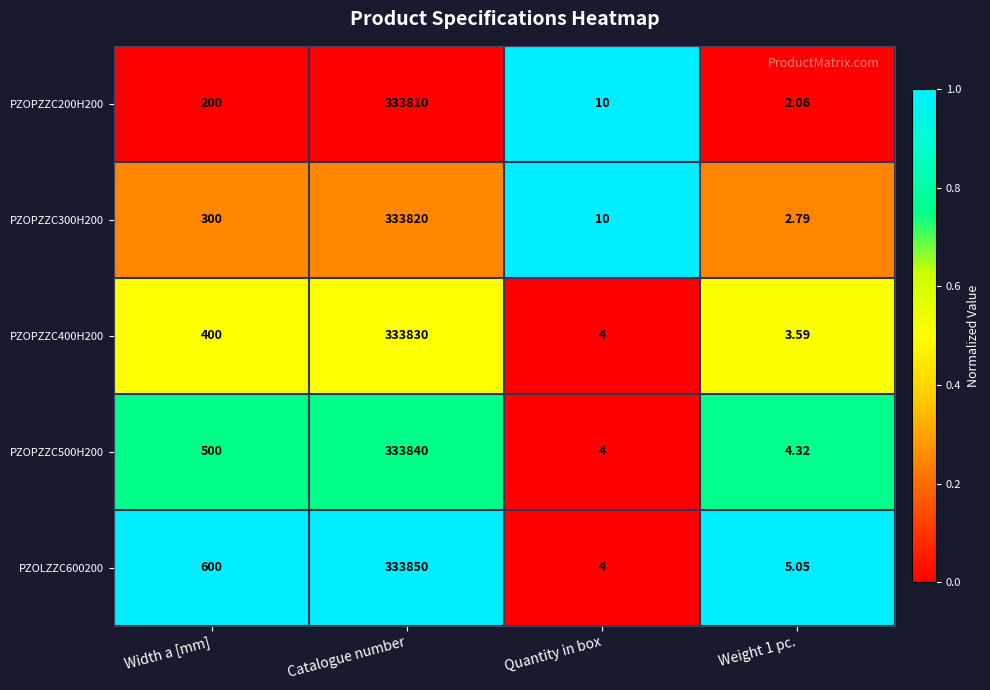

Which category has the highest value across all series?

Catalogue number